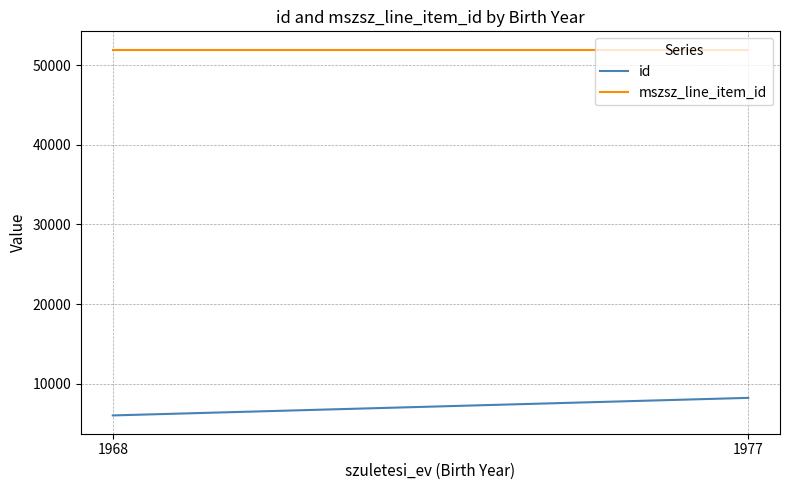

What are all the series names shown in the legend?

id, mszsz_line_item_id